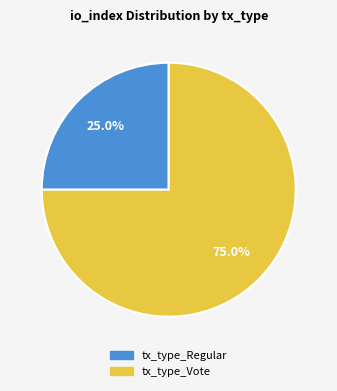

What is the majority slice?

tx_type_Vote